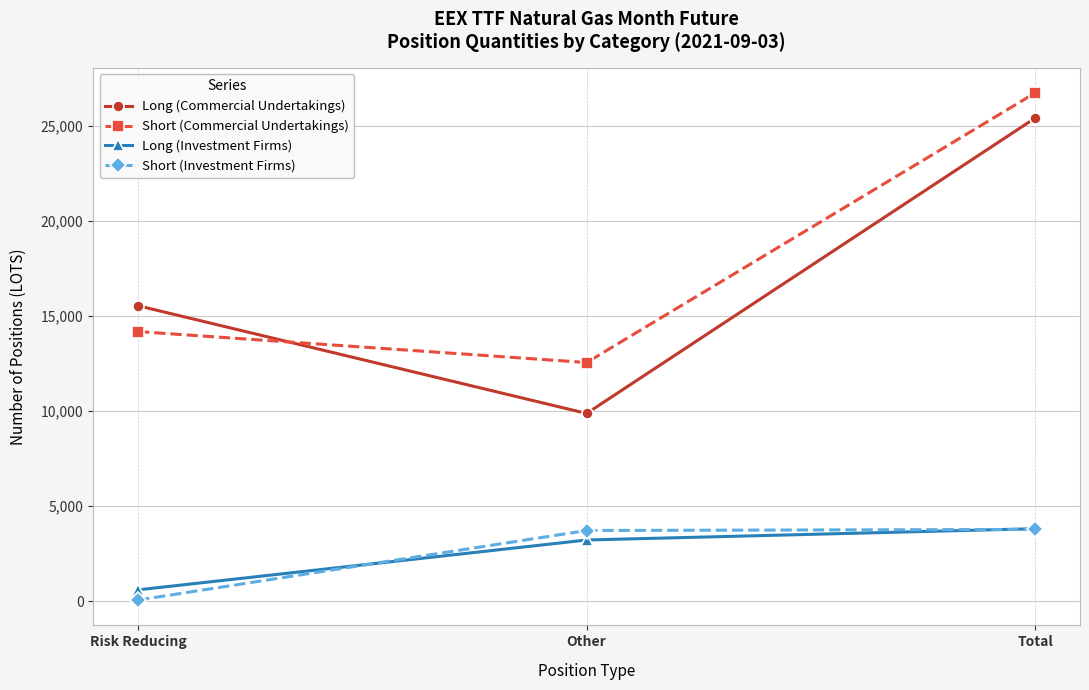

What is the difference between the highest and lowest values at Total?

22953.0